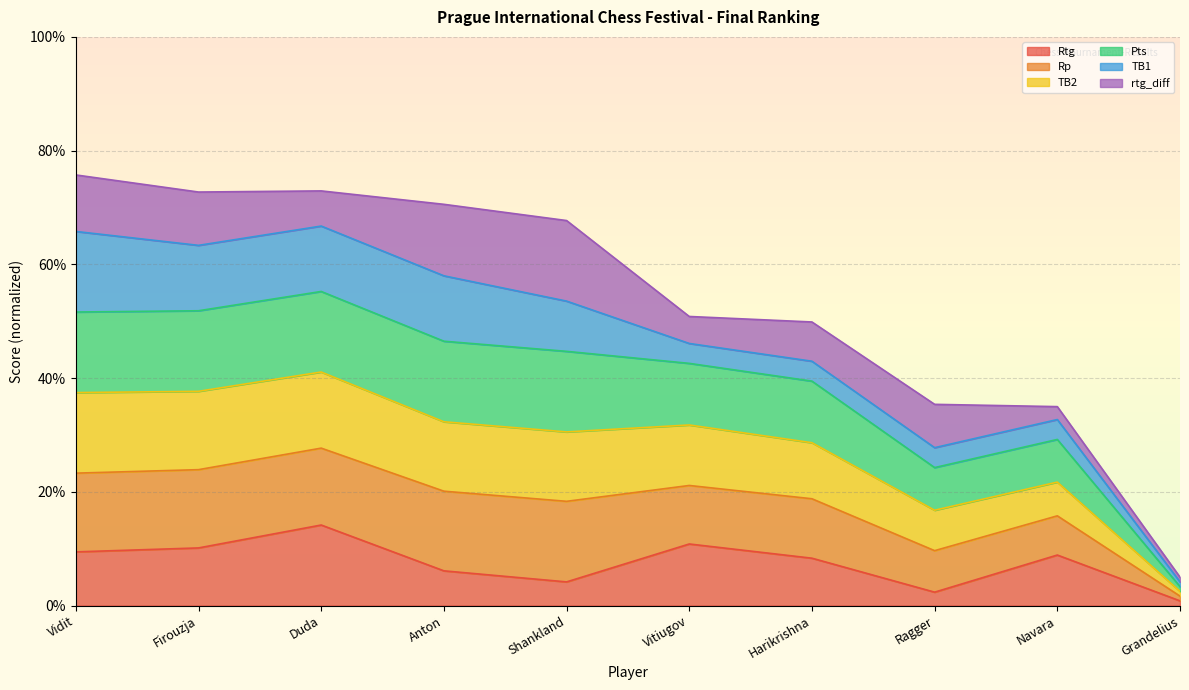

Where does the Rp series first go above 67?

Vidit